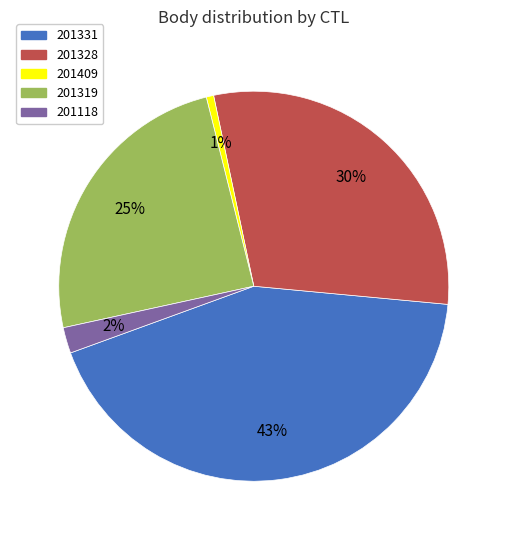

To the nearest percent, what is the difference between the 201409 and 201331 slice percentages?

42%